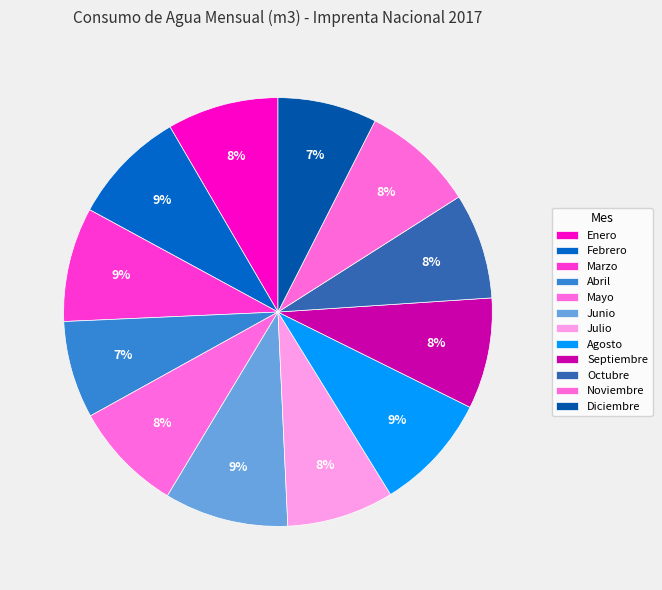

Which category has the smallest portion of the pie?

Abril